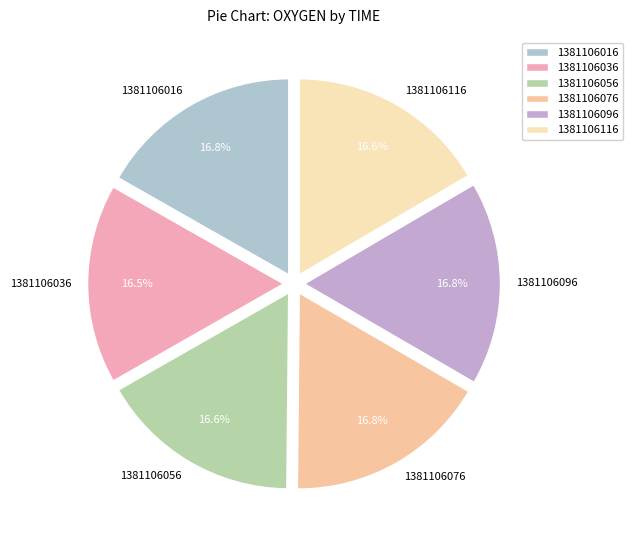

What portion of the pie excludes 1381106076?

83.2%